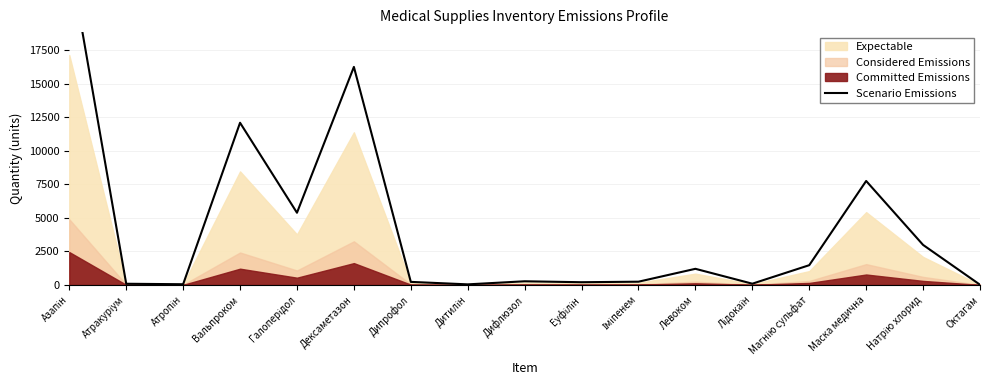

Reading right to left, list all the values displayed in this chart.

13	2982	7750	1470	90	1200	239	200	270	40	225	16255	5380	12091	50	85	24480